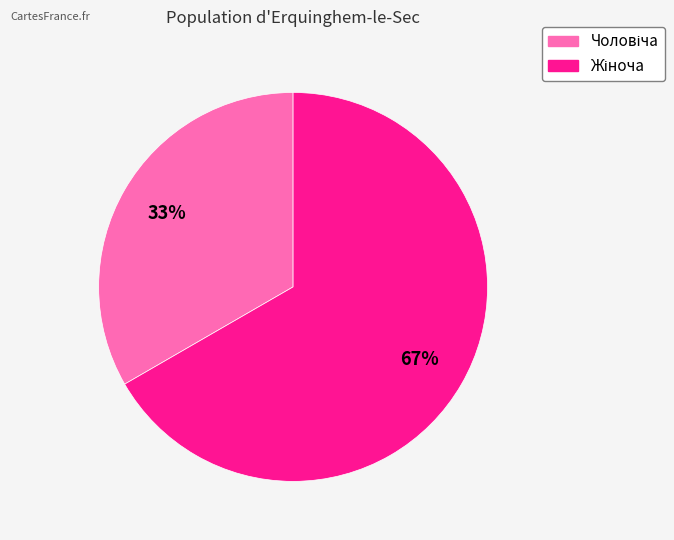

How many slices are in this pie chart?

2